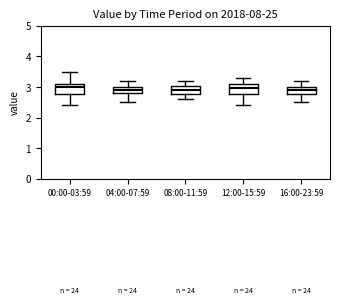

Where does the lower whisker of the box for 08:00-11:59 end on the y-axis? The values are not printed on the chart, so give them approximately, as read against the axis.

2.6